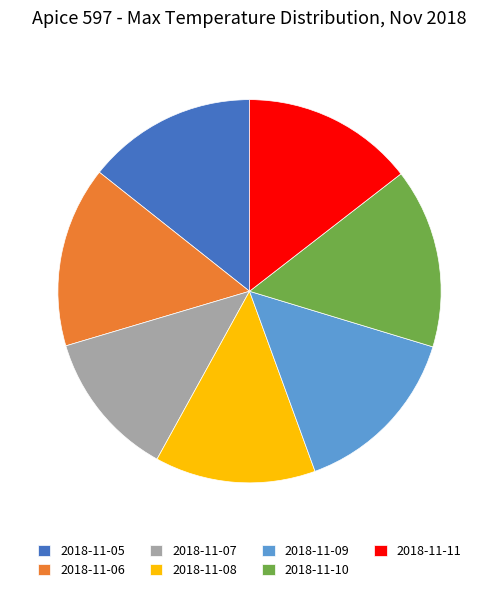

Which has a higher value, 2018-11-05 or 2018-11-07?

2018-11-05